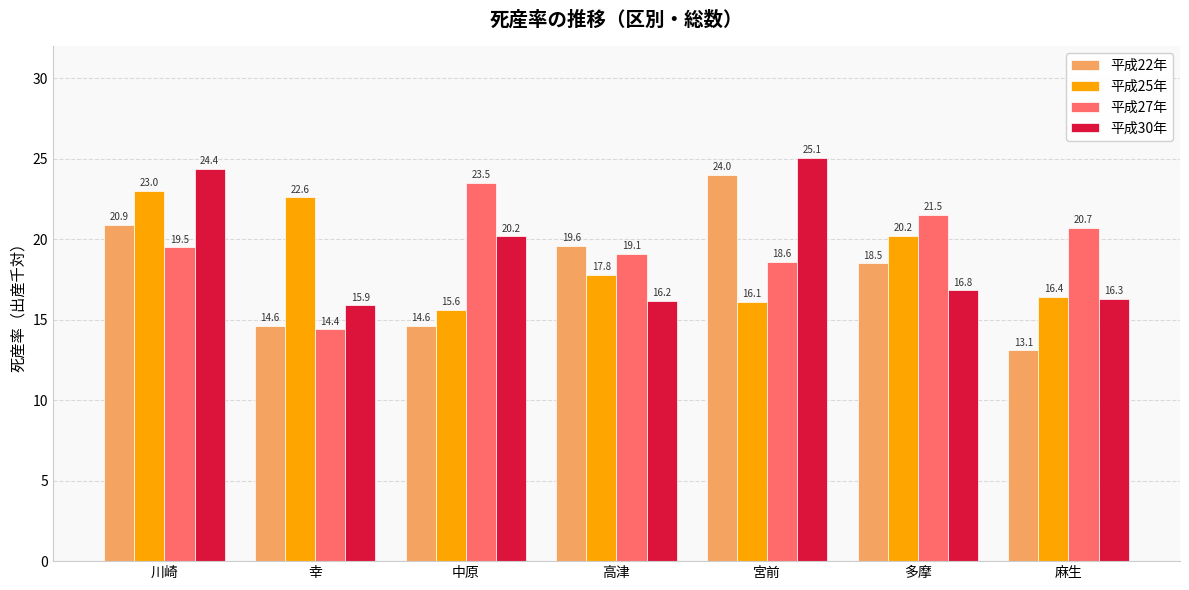

Which series has the largest range (max minus min)?

平成22年